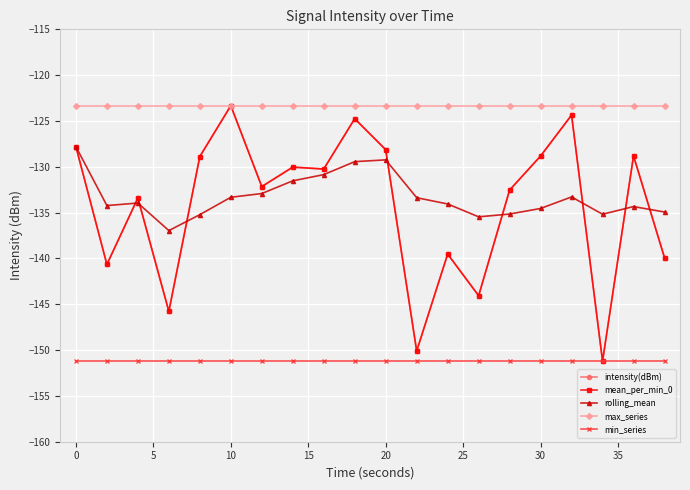

Which series has the largest total across all categories?

max_series